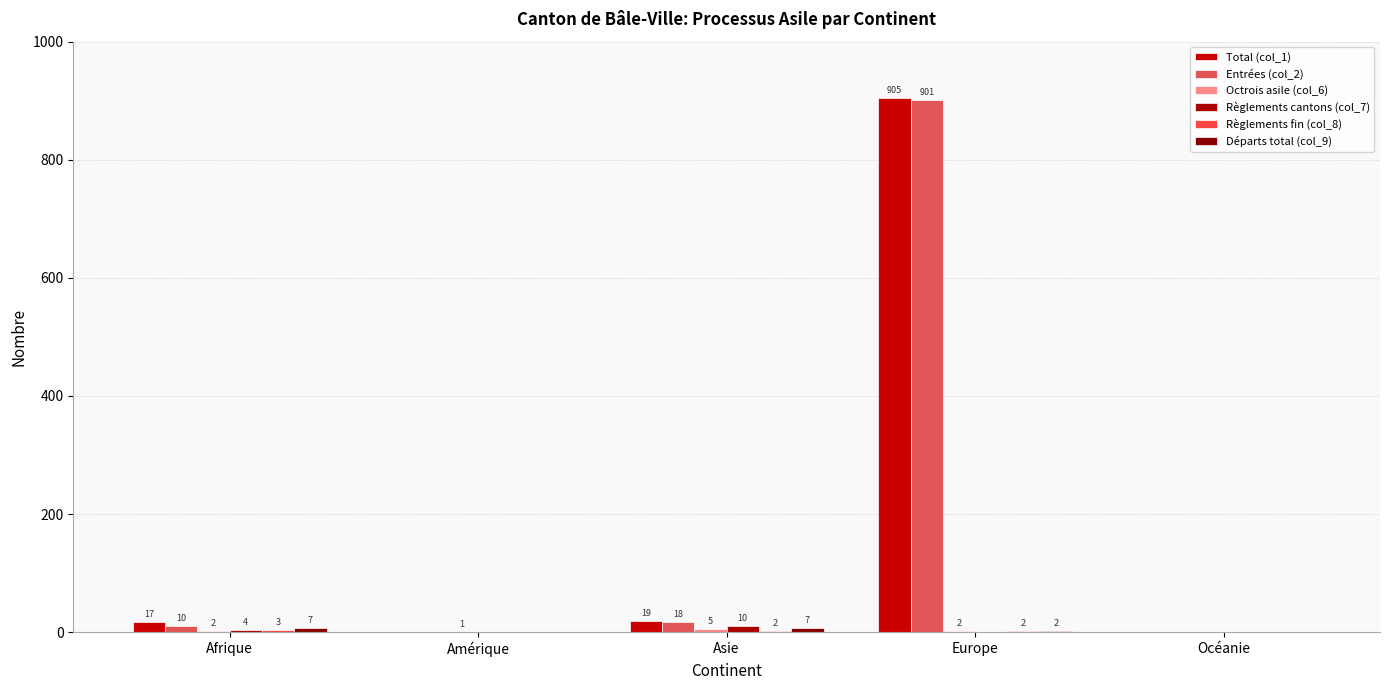

Which has a higher value, Asie or Océanie?

Asie